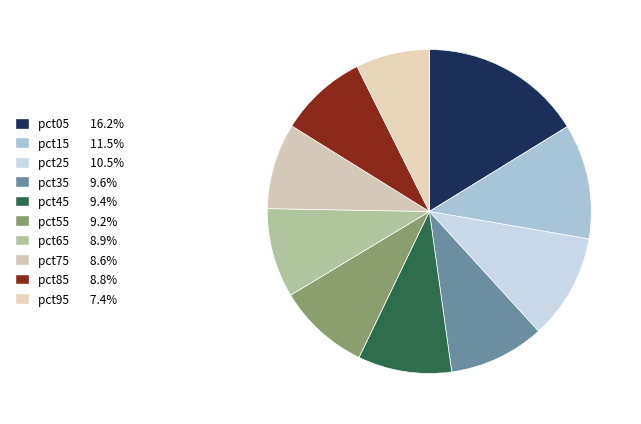

How many slices are in this pie chart?

10